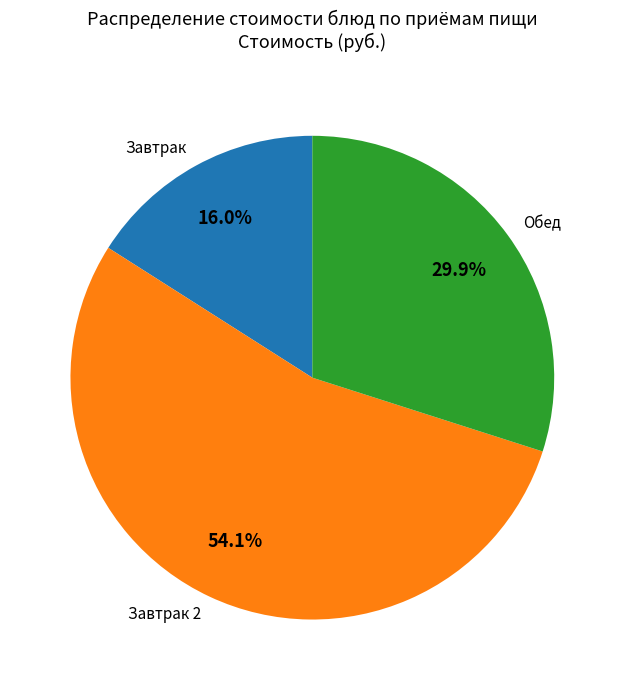

Is there any slice that represents more than half of the pie?

Yes